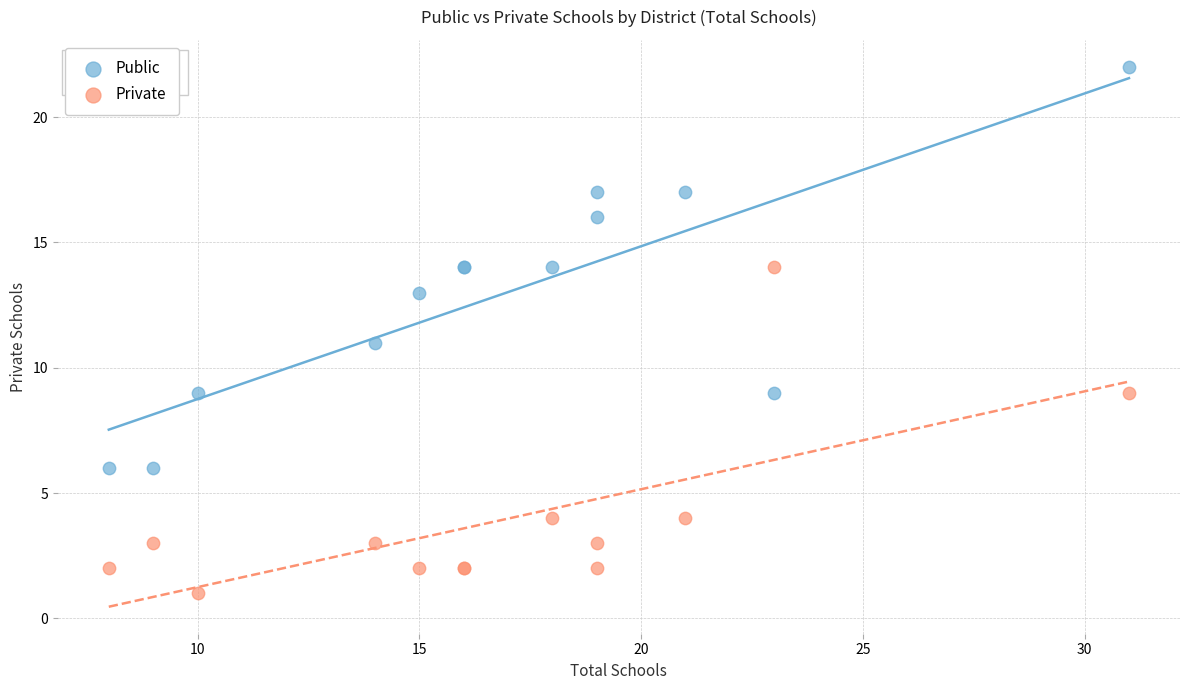

What are all the series names shown in the legend?

Public, Private